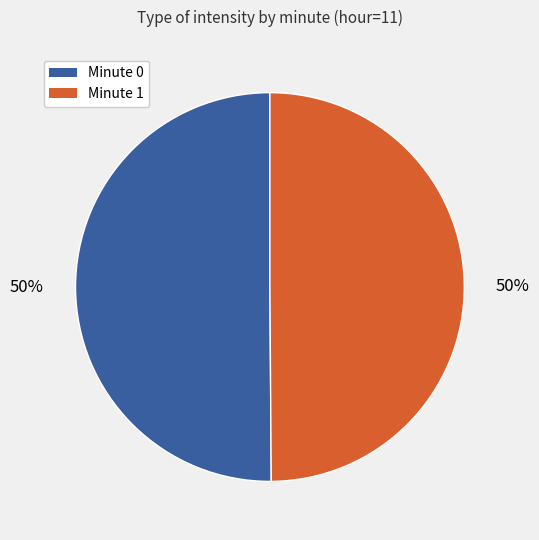

How many segments does this pie chart have?

2